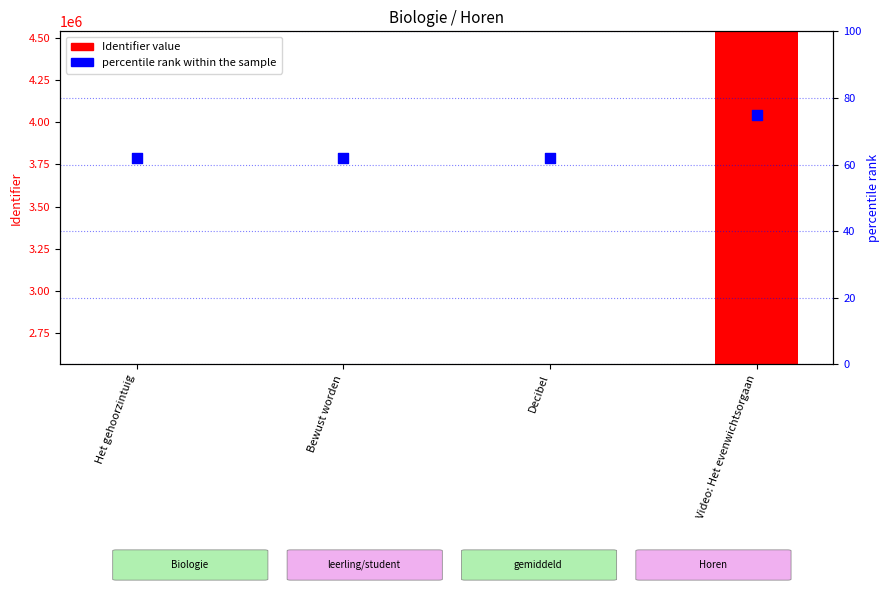

Which series has the widest spread of Y values?

Identifier value